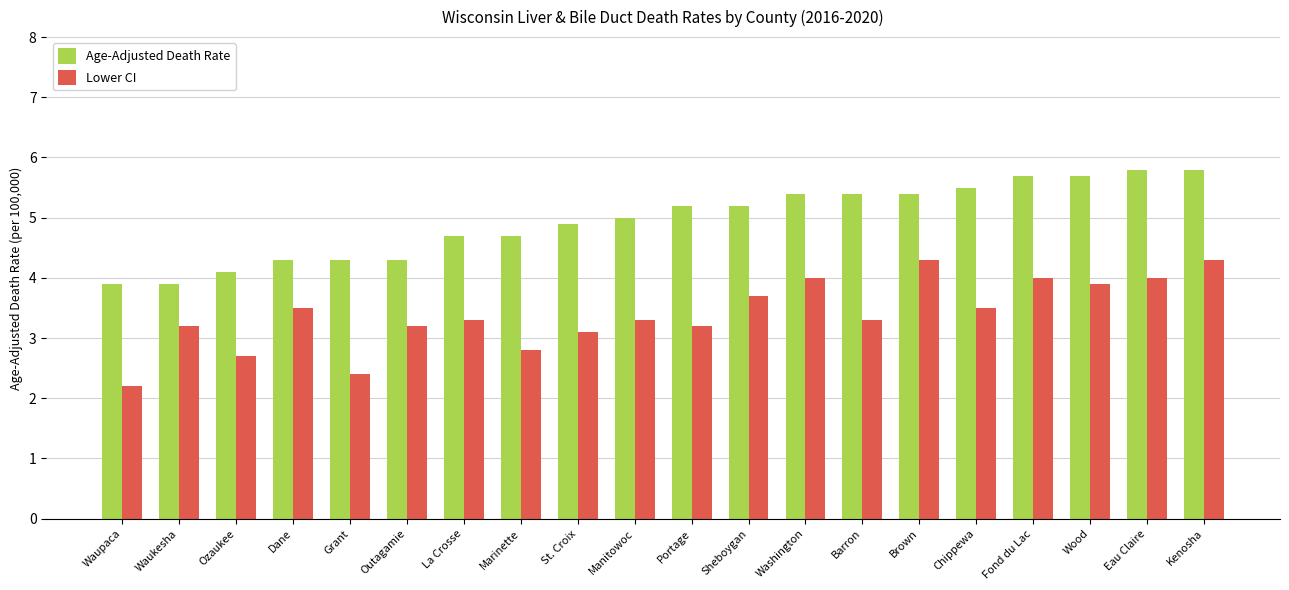

At which label does Lower CI first exceed 3?

Waukesha